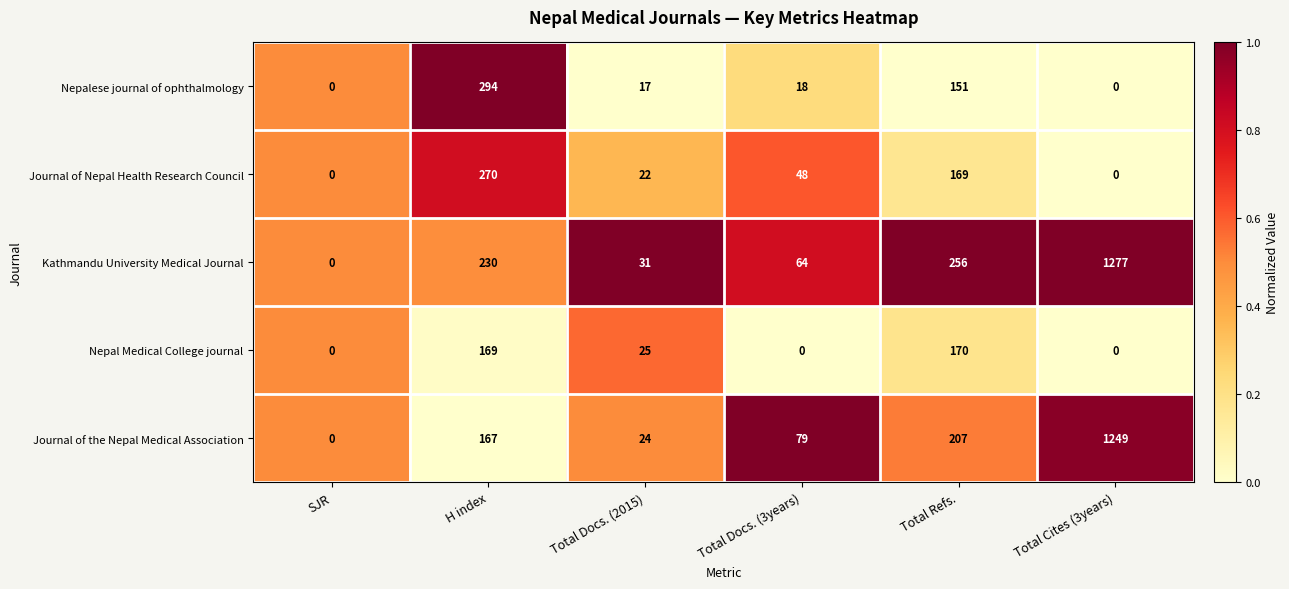

How many categories are shown in the chart?

6